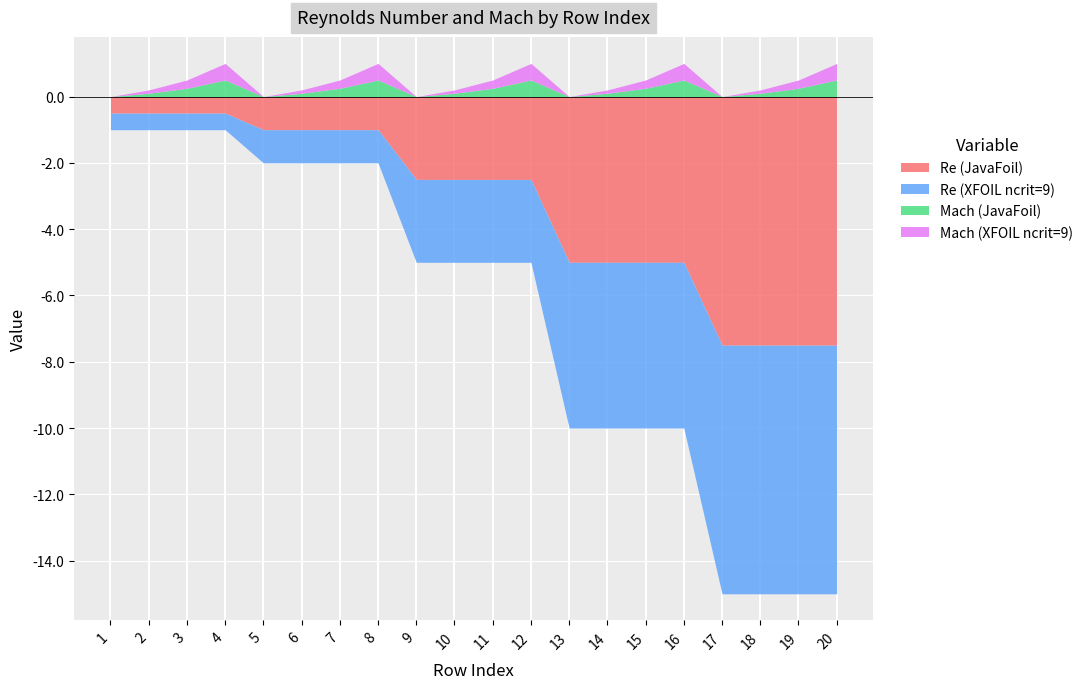

Is it true that JavaFoil equals 56526.1 at 7?

False